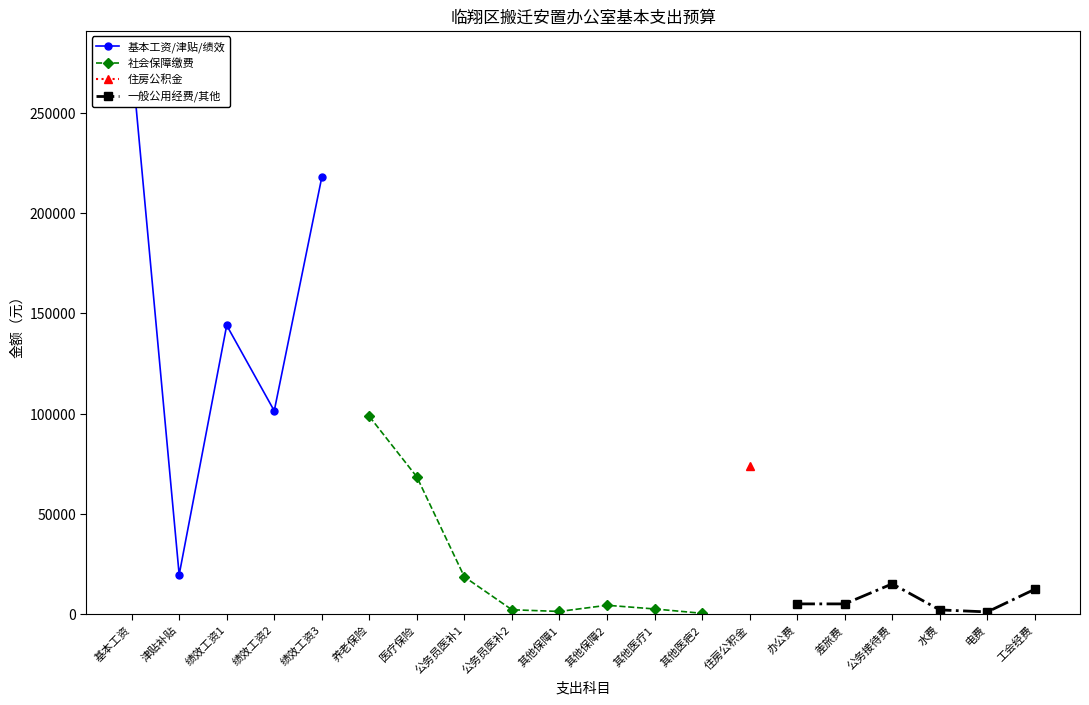

True or false: 基本工资/津贴/绩效 has more than 2 points higher than both neighbors.

False